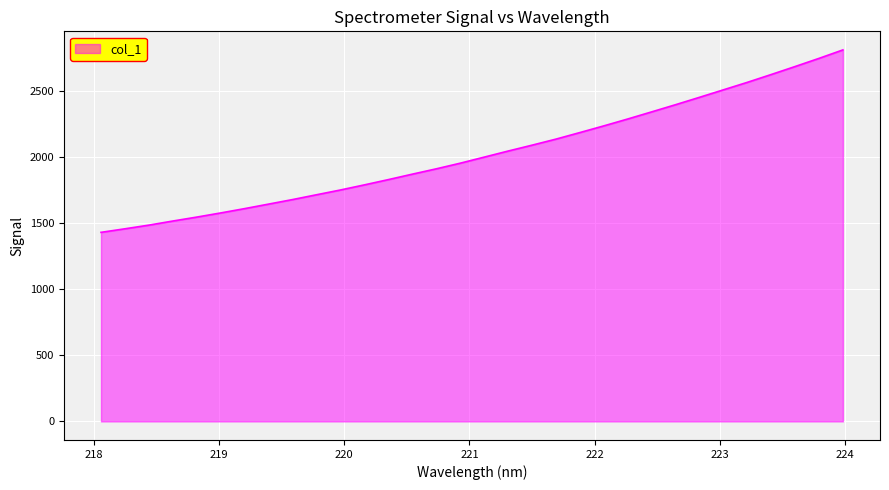

True or false: there are more than 0 points higher than both neighbors.

False